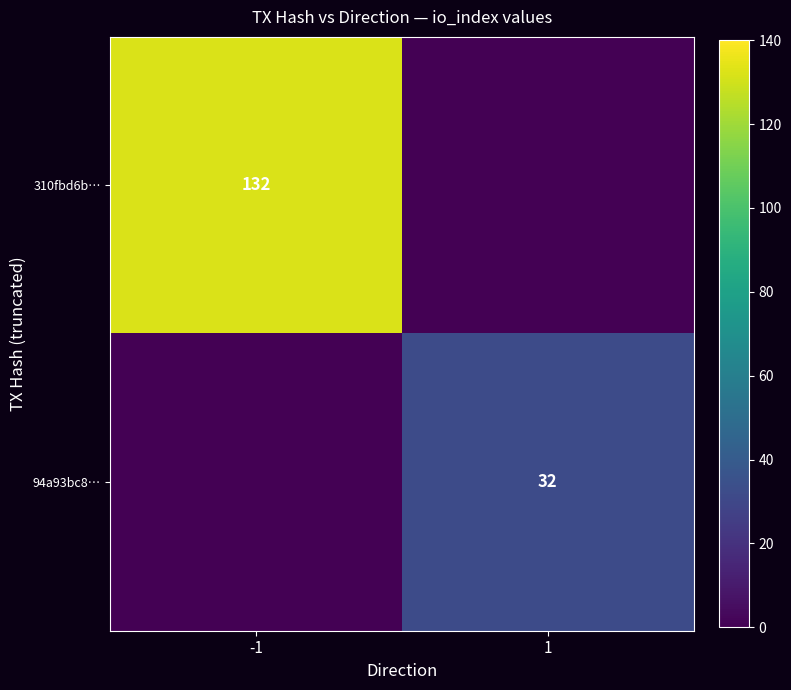

True or false: 94a93bc8… has a value of 46 at 1.

False